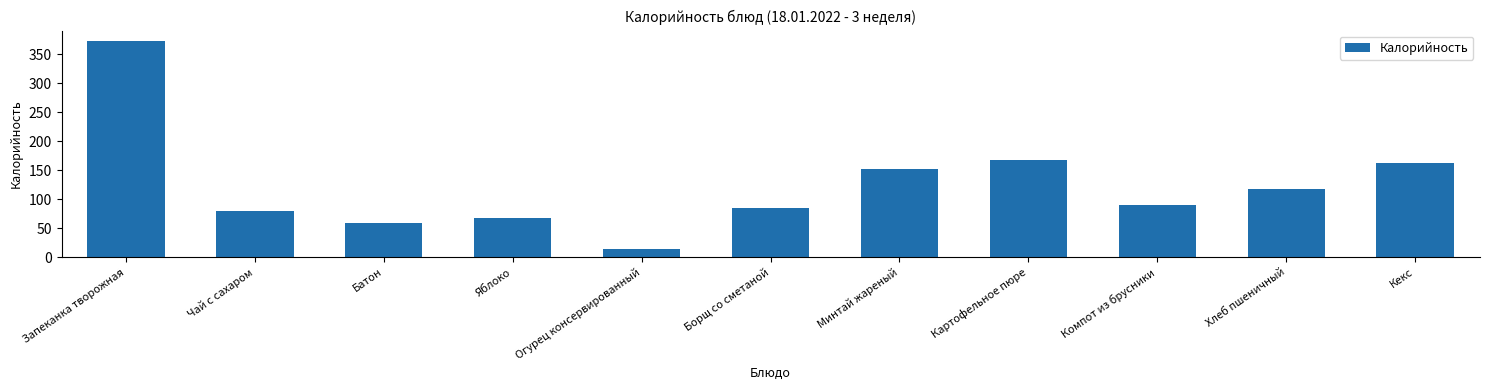

Reading left to right, list all the values displayed in this chart.

Запеканка творожная=372.0	Чай с сахаром=80.0	Батон=59.0	Яблоко=67.0	Огурец консервированный=15.0	Борщ со сметаной=85.3	Минтай жареный=151.6	Картофельное пюре=168.0	Компот из брусники=90.0	Хлеб пшеничный=118.0	Кекс=162.0